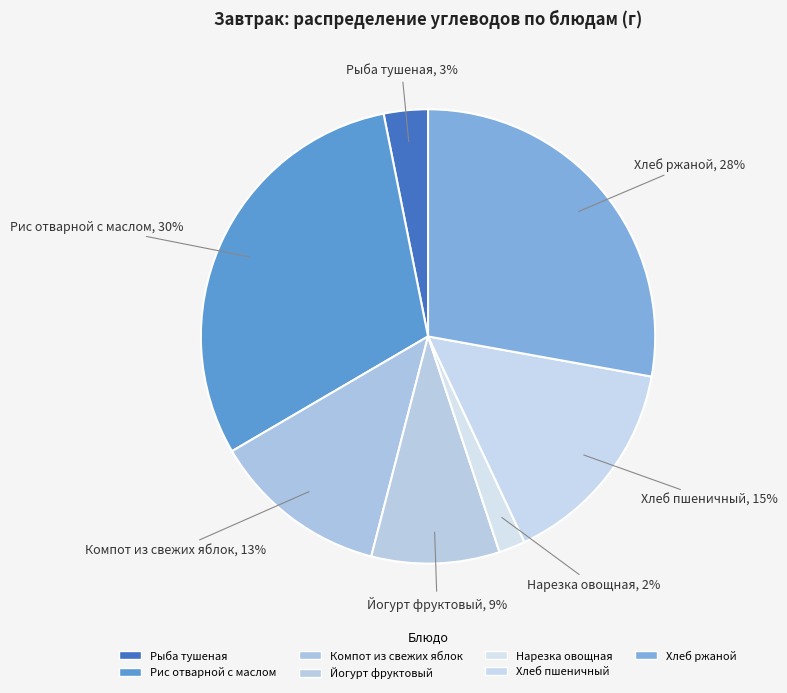

How many slices are in this pie chart?

7